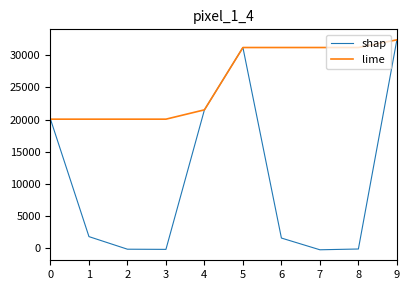

Count the number of categories in the chart.

10